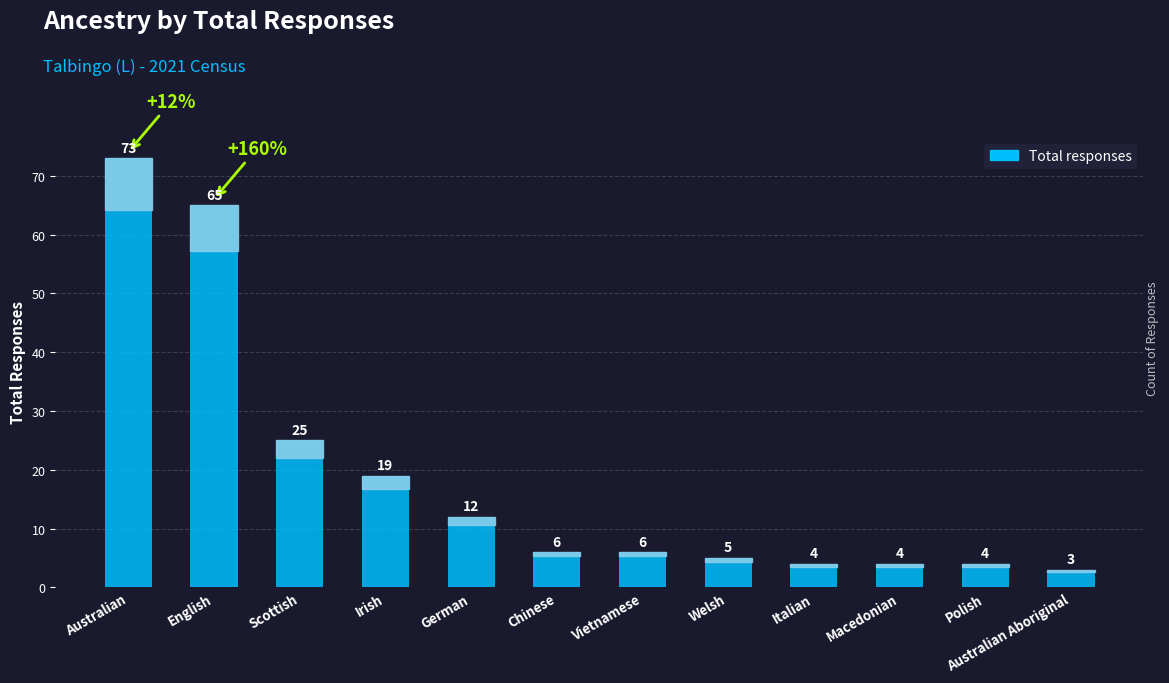

Does the chart contain any negative values?

No